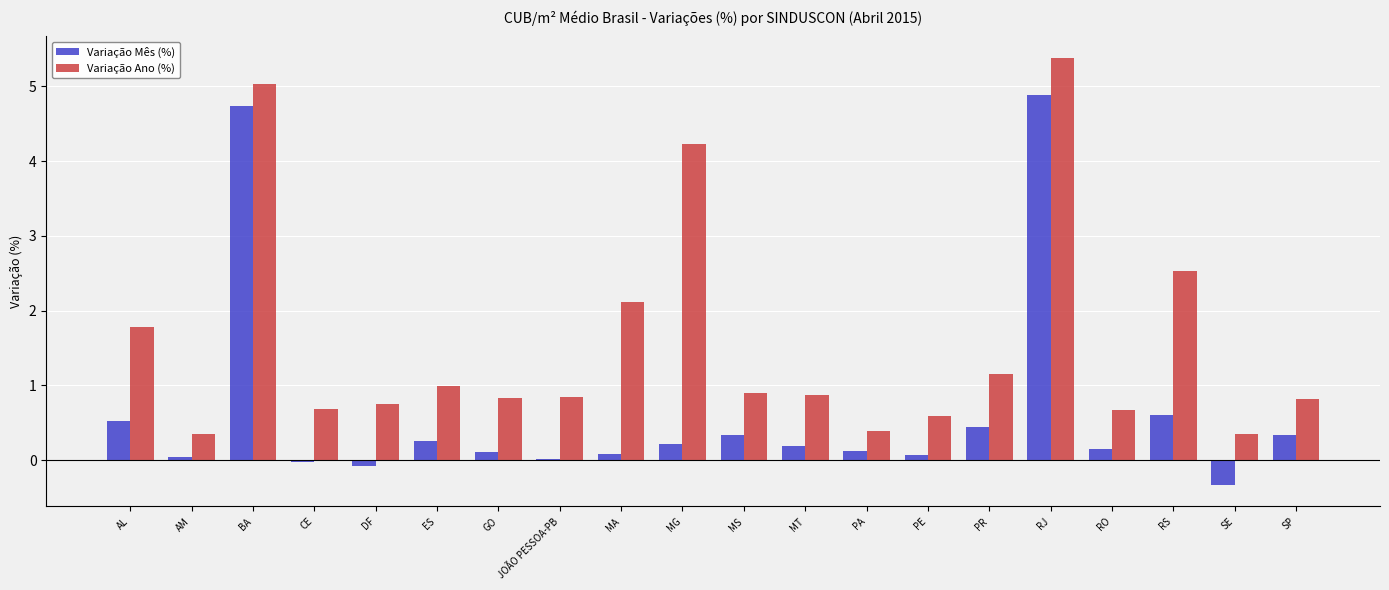

How many data points does each series have?

20